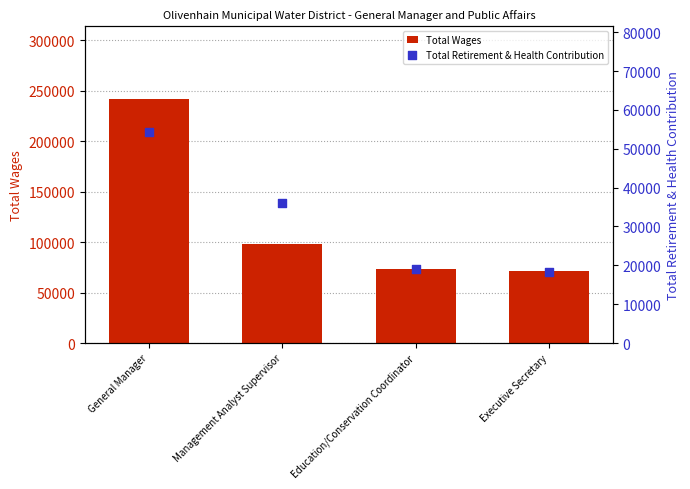

Which series contains the highest Y value?

Total Wages